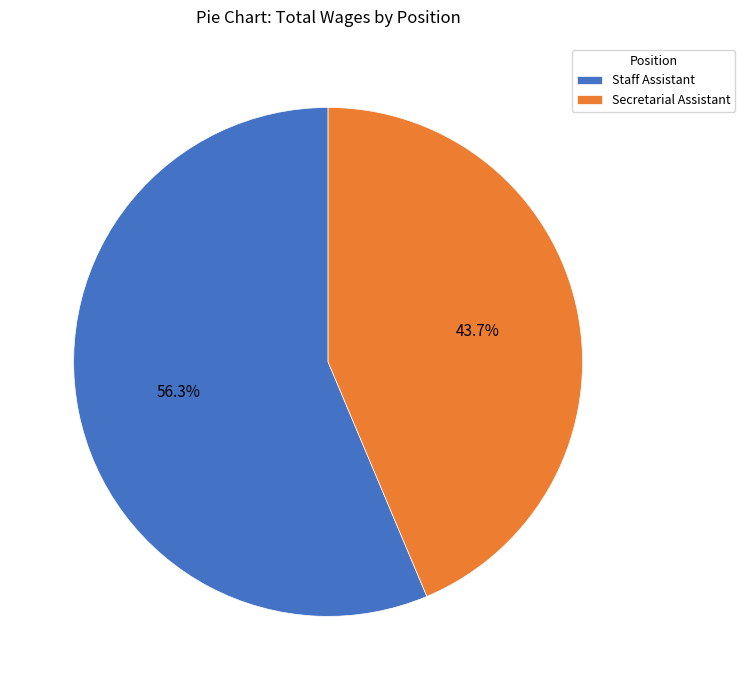

To the nearest percent, what is the difference between the largest and smallest slice percentages?

13%